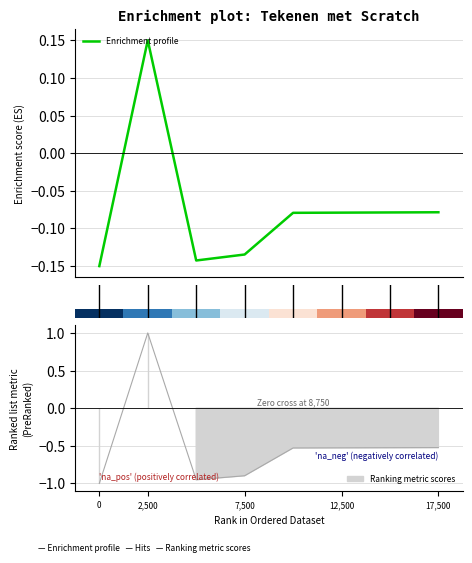

Is it true that row_0 equals 0.2 at 5?

False